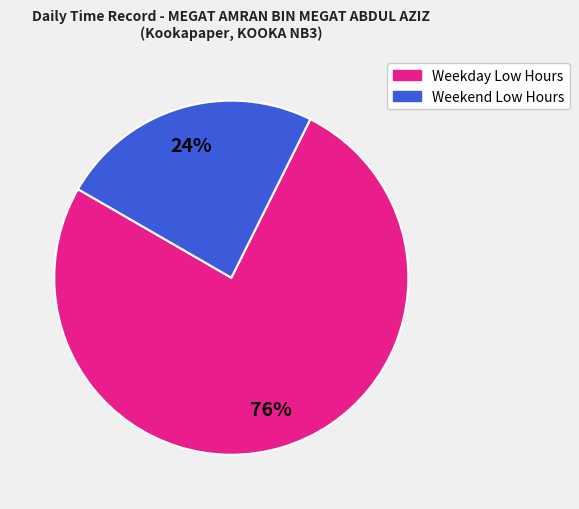

To the nearest percent, what is the average slice percentage?

50%